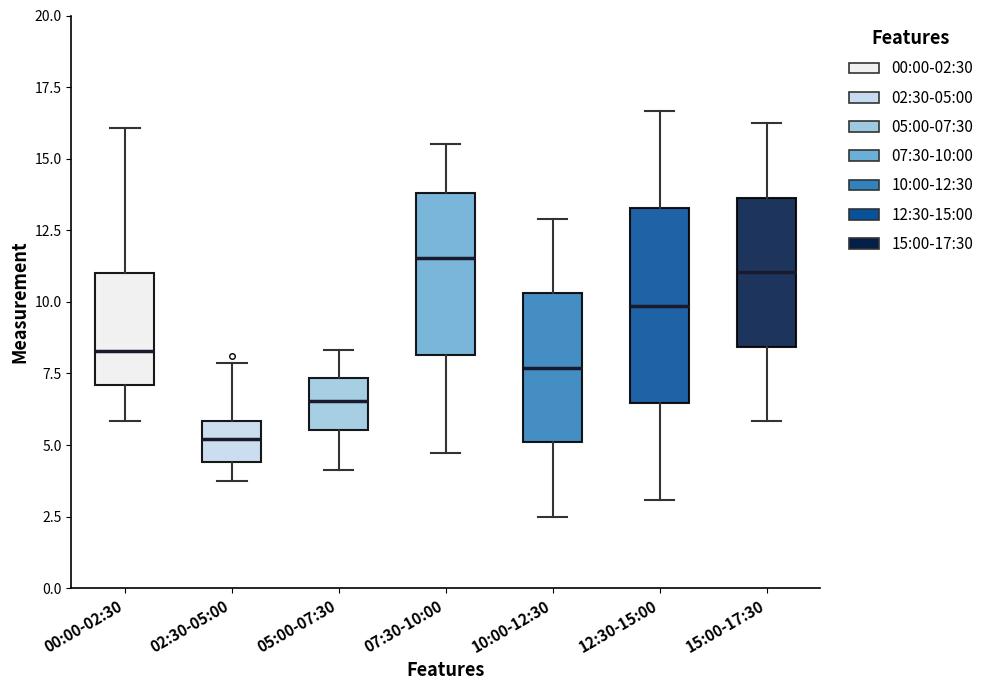

Reading left to right, read every box against the y-axis: the position of its median line, the range the box covers, and the ends of its whiskers. The values are not printed on the chart, so give them approximately, as read against the axis.

00:00-02:30: median 8.5, box 7.0 to 11.0, whiskers 6.0 to 16.0
02:30-05:00: median 5.0, box 4.5 to 6.0, whiskers 3.5 to 8.0
05:00-07:30: median 6.5, box 5.5 to 7.5, whiskers 4.0 to 8.5
07:30-10:00: median 11.5, box 8.0 to 14.0, whiskers 4.5 to 15.5
10:00-12:30: median 7.5, box 5.0 to 10.5, whiskers 2.5 to 13.0
12:30-15:00: median 10.0, box 6.5 to 13.5, whiskers 3.0 to 16.5
15:00-17:30: median 11.0, box 8.5 to 13.5, whiskers 6.0 to 16.0